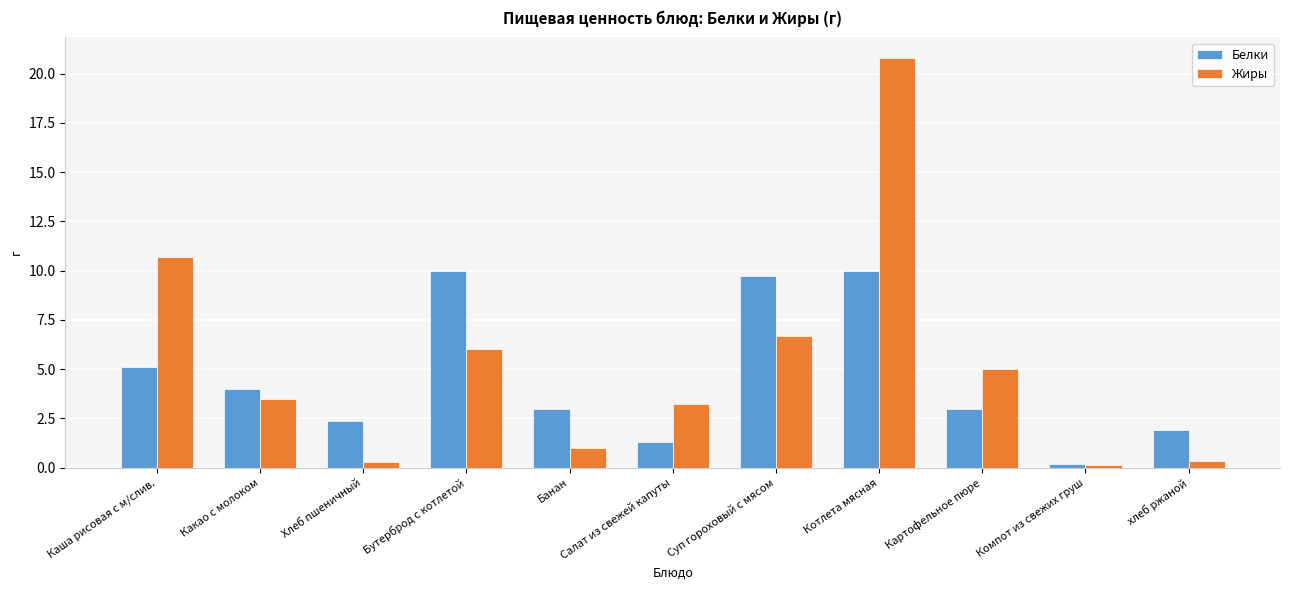

The Белки series shows 1.3 at Салат из свежей капуты. True or false?

True